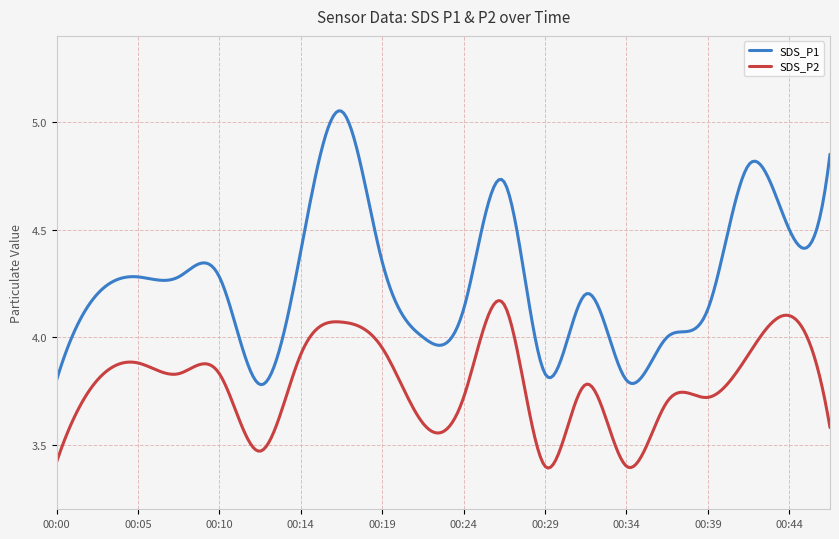

How many categories are shown in the chart?

300